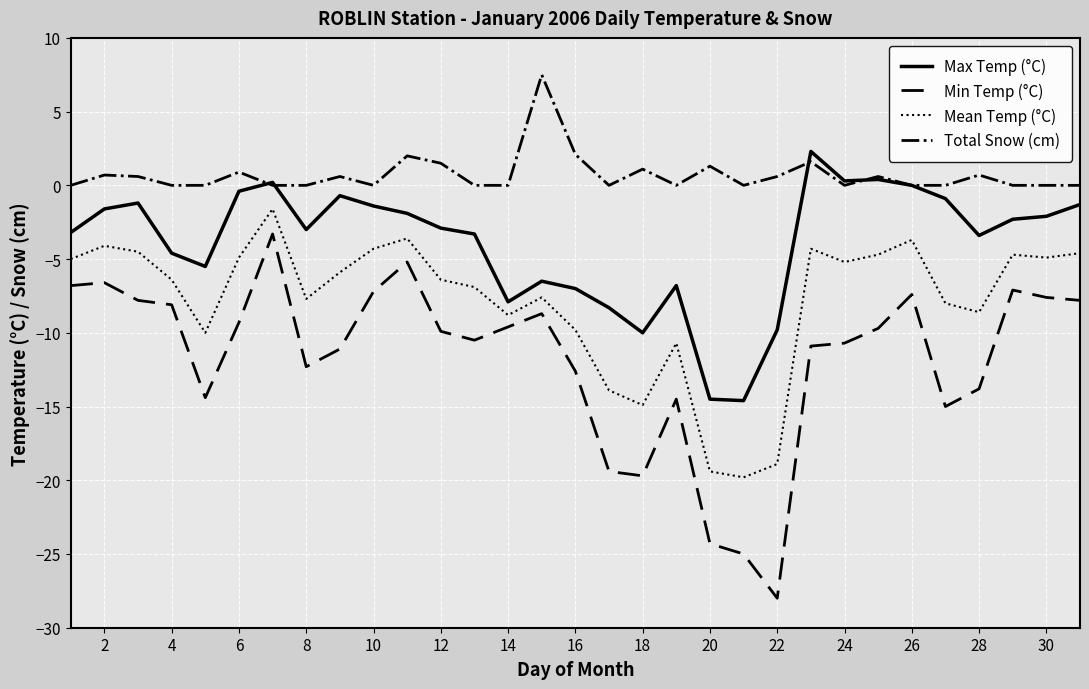

In Mean Temp (°C), how many points are higher than both neighbors (excluding endpoints)?

8